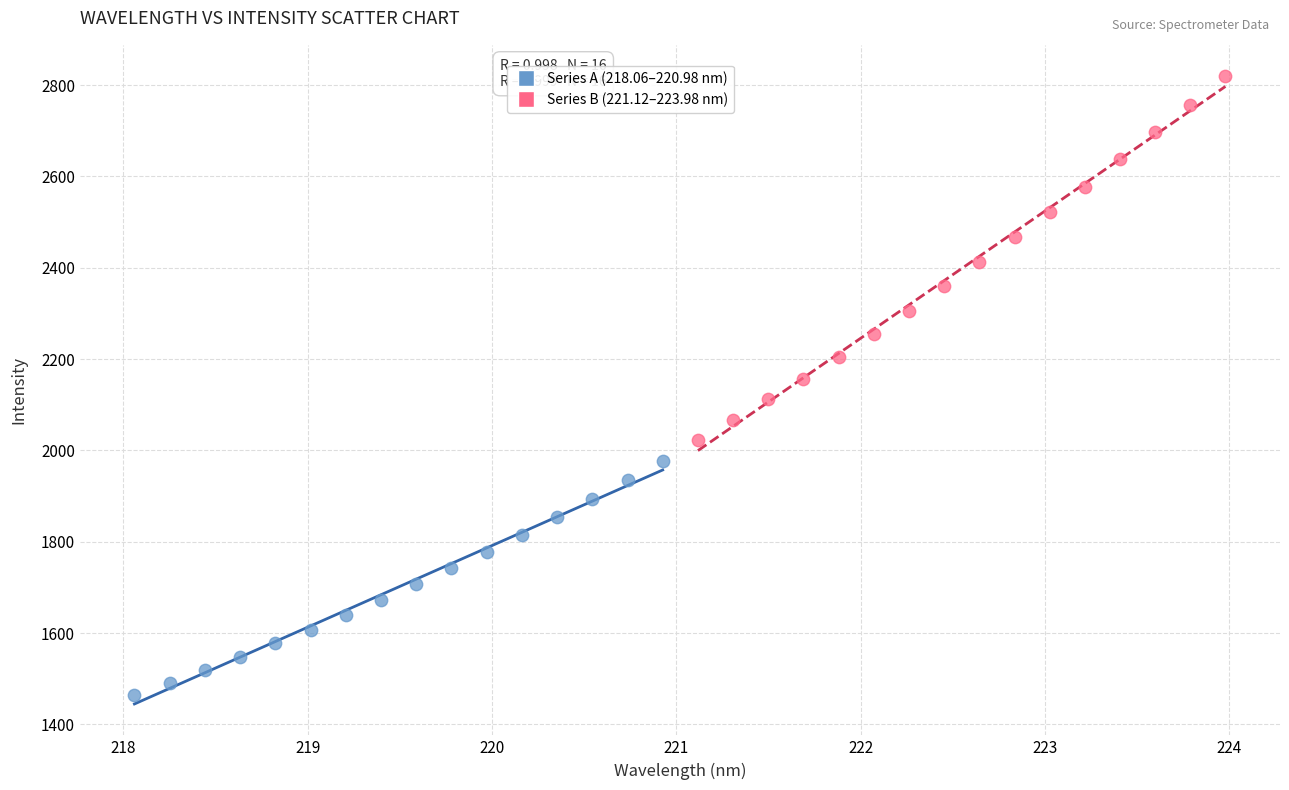

Which series has the largest Y range (max minus min)?

Series B (221.12–223.98 nm)